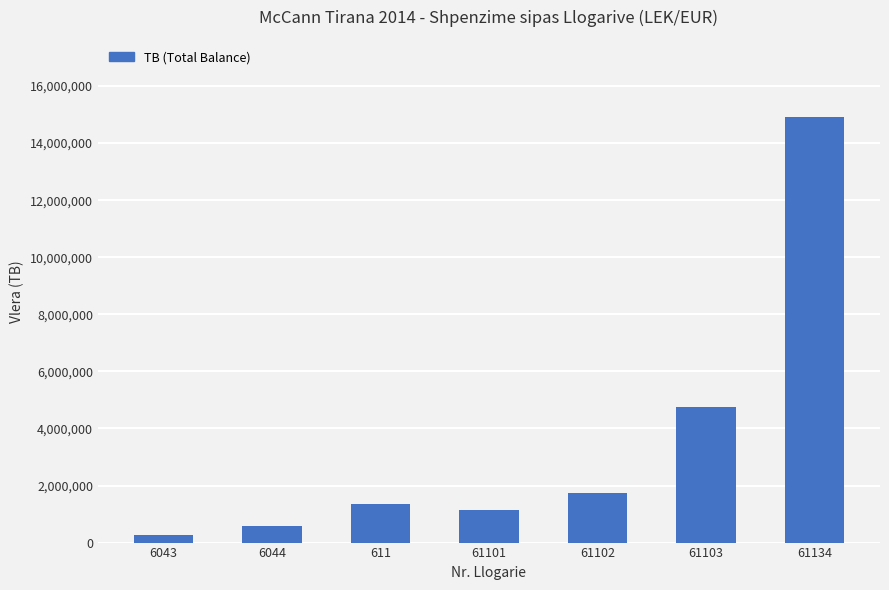

Rank the categories by value from highest to lowest.

61134, 61103, 61102, 611, 61101, 6044, 6043